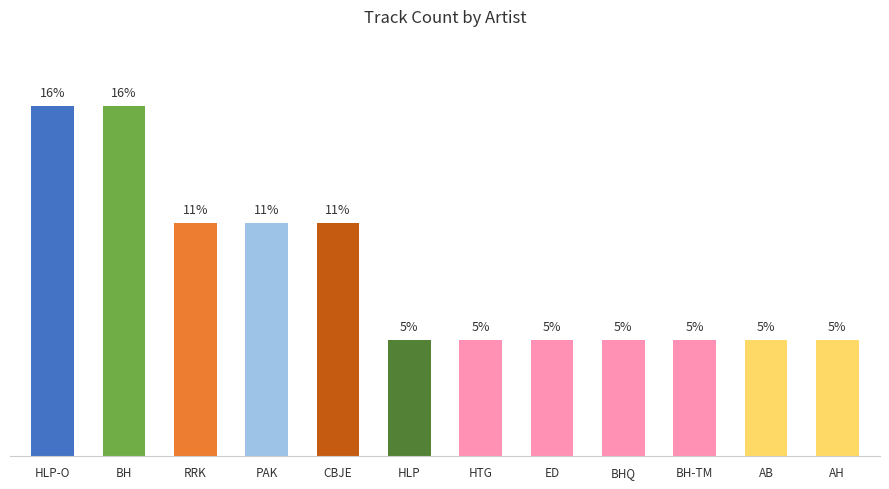

At which category does the chart reach its peak across all series?

HLP-O